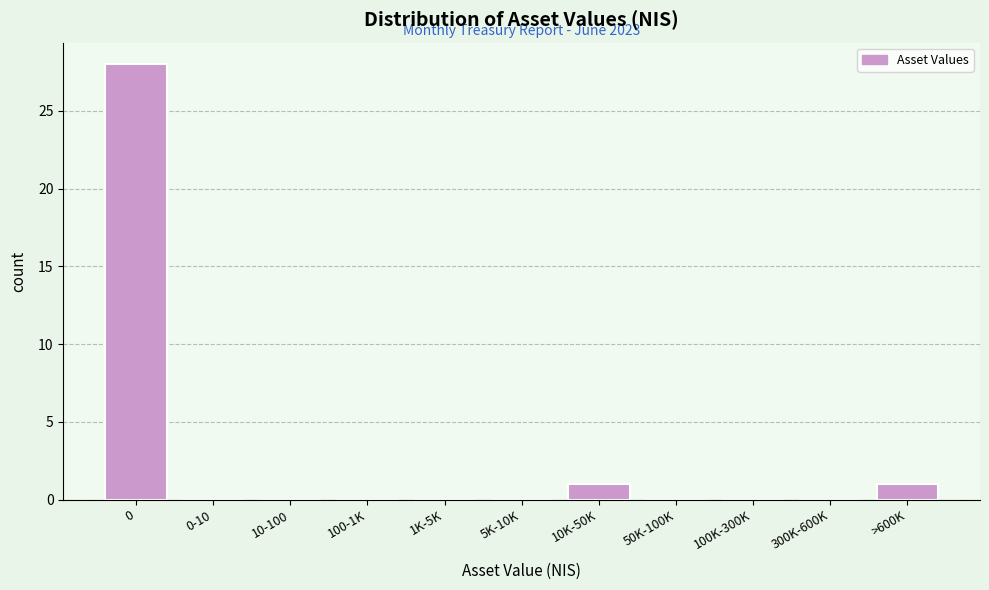

Reading left to right, what are all the values shown in this chart?

0=28	0-10=0	10-100=0	100-1K=0	1K-5K=0	5K-10K=0	10K-50K=1	50K-100K=0	100K-300K=0	300K-600K=0	>600K=1